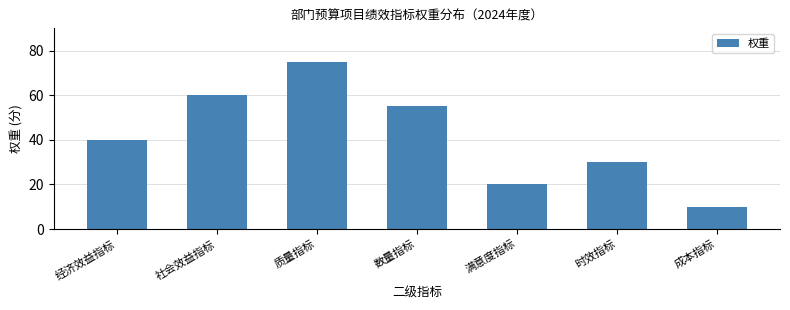

How many values are below 40?

3